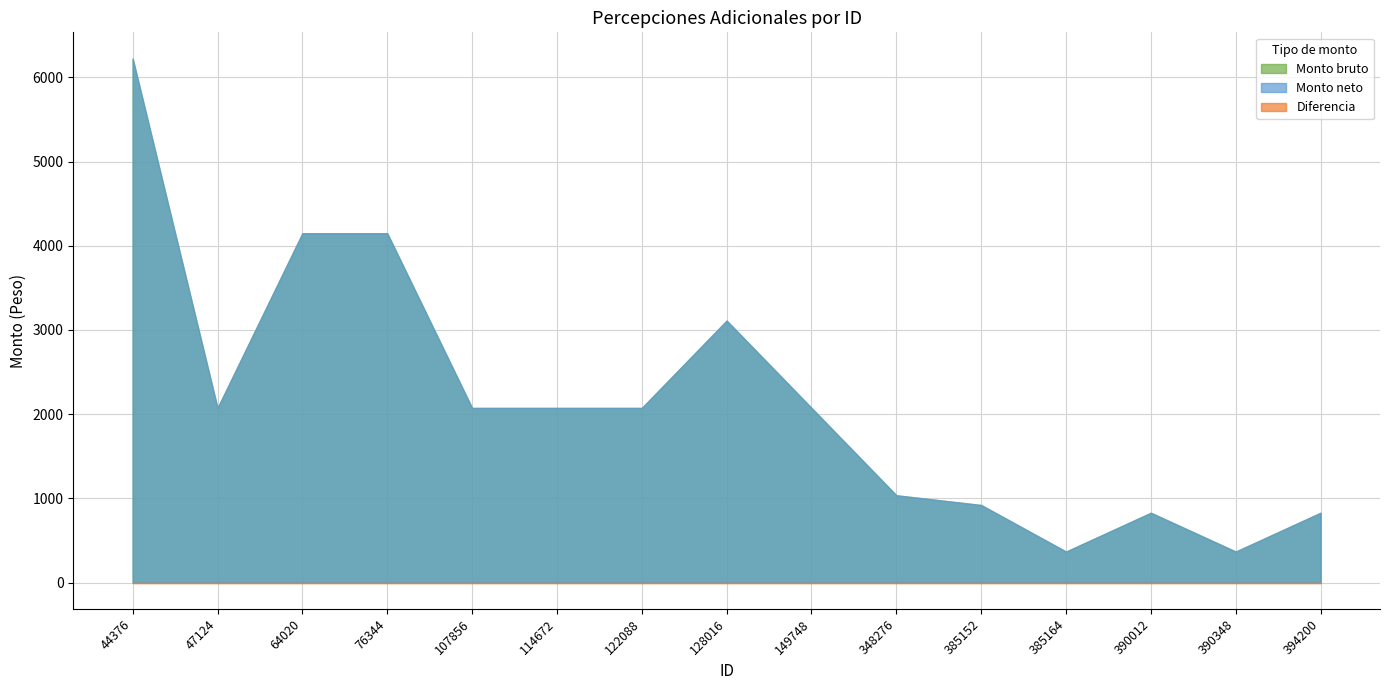

The Monto bruto series shows 4148.8 at 64020. True or false?

True